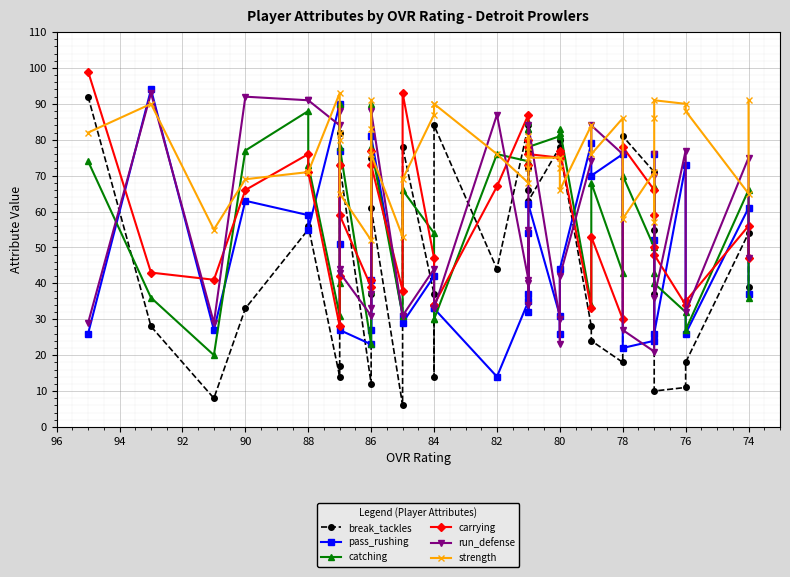

What are all the series names shown in the legend?

break_tackles, pass_rushing, catching, carrying, run_defense, strength